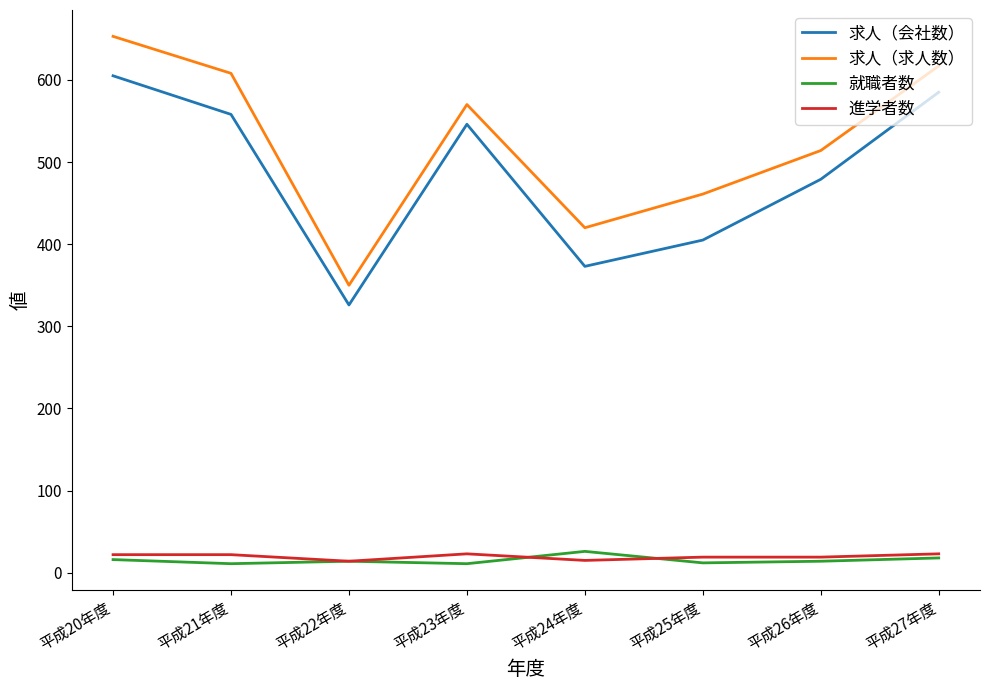

What is the total value across all series at 平成23年度?

1150